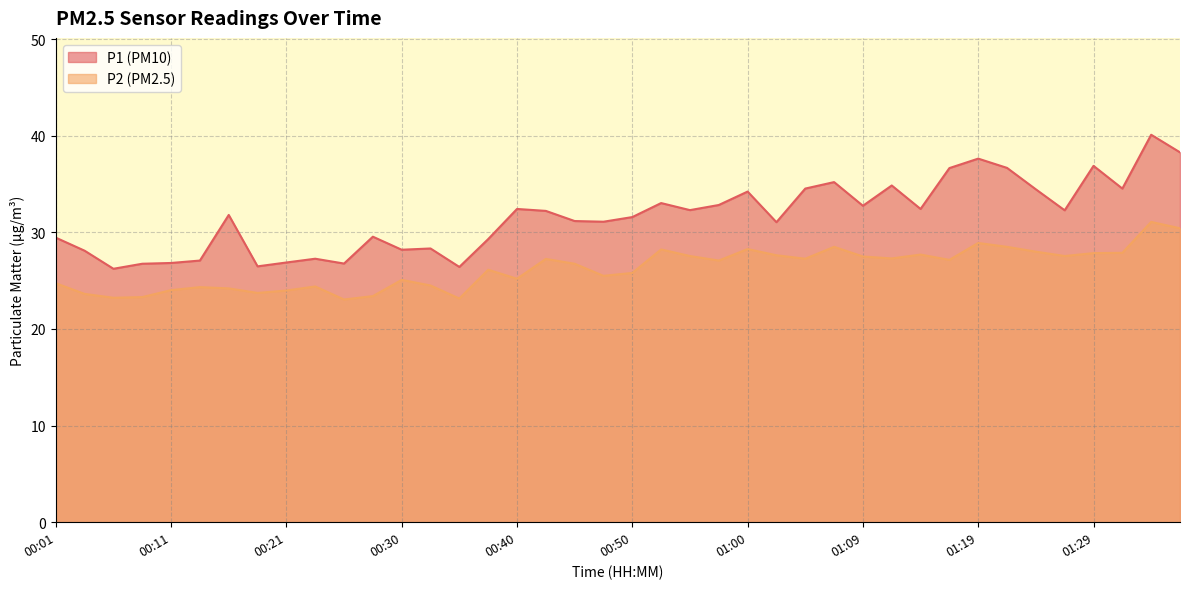

What are all the series names shown in the legend?

P1 (PM10), P2 (PM2.5)